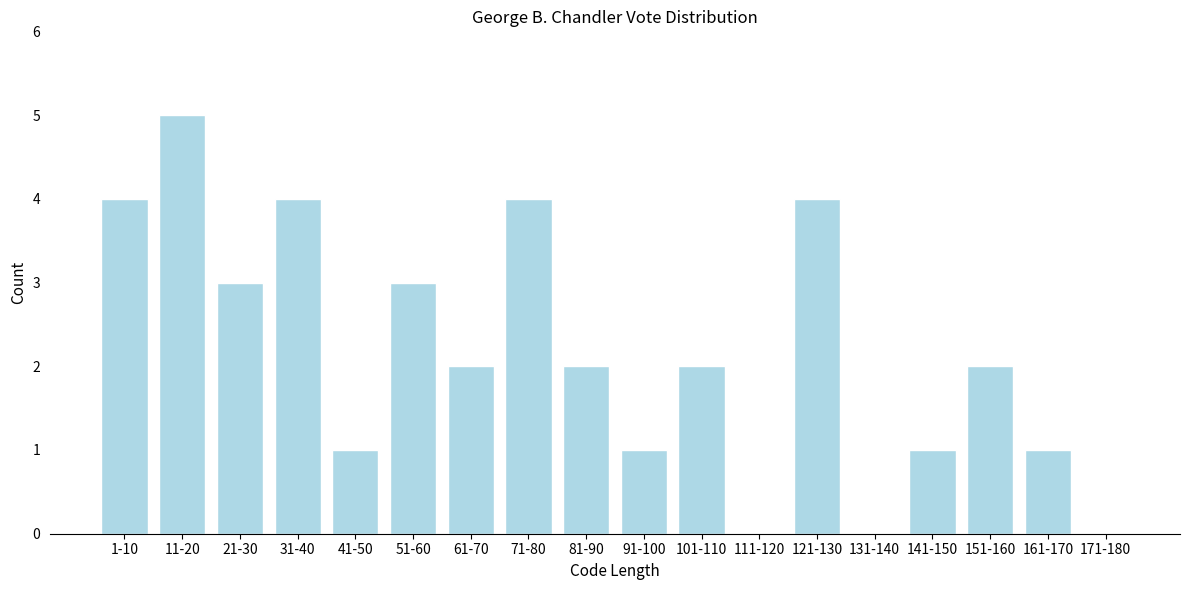

Reading left to right, what are all the values shown in this chart?

1-10=4	11-20=5	21-30=3	31-40=4	41-50=1	51-60=3	61-70=2	71-80=4	81-90=2	91-100=1	101-110=2	111-120=0	121-130=4	131-140=0	141-150=1	151-160=2	161-170=1	171-180=0